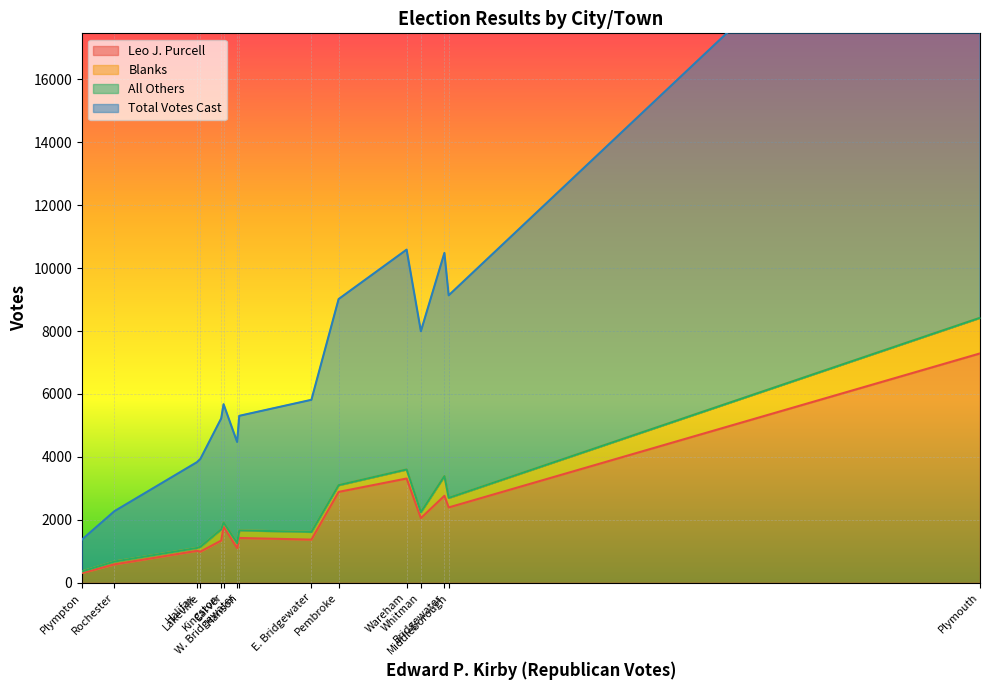

How many lines are shown in the chart?

4